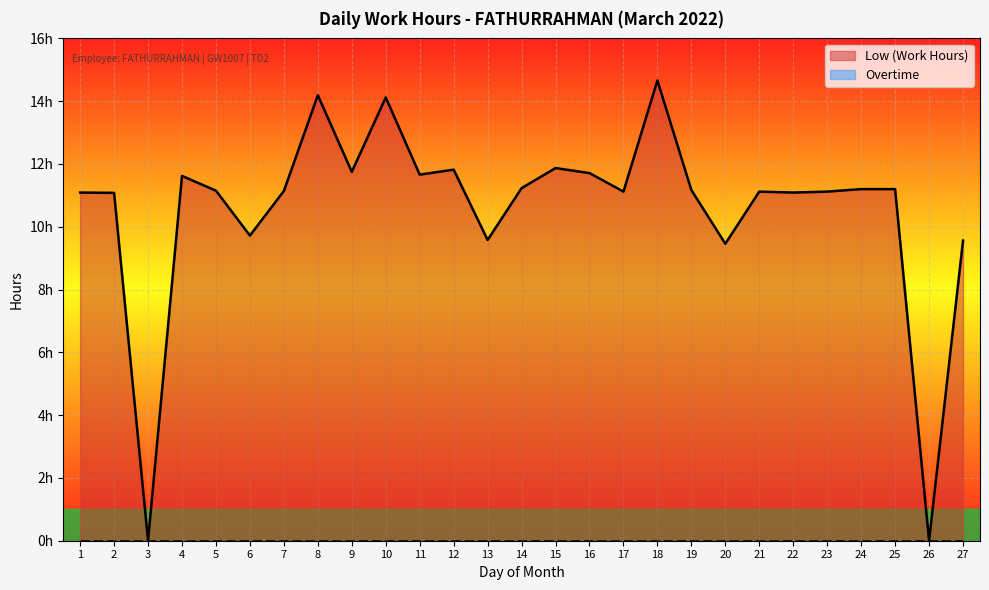

What is the difference between the values at 11 and 24?

0.5